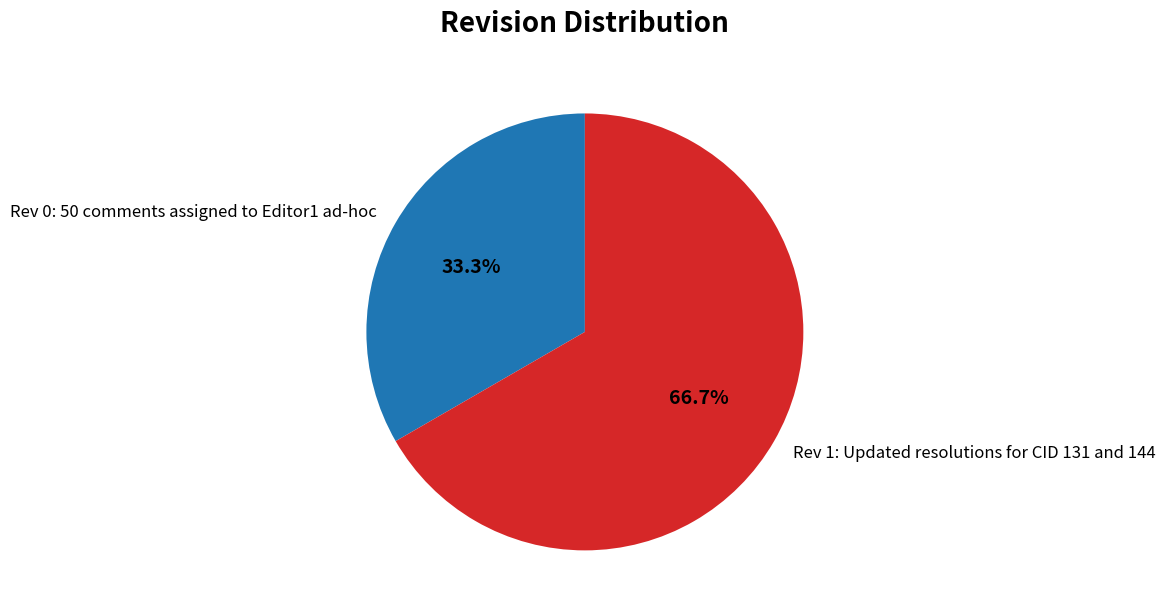

Which has a higher value, Rev 1: Updated resolutions for CID 131 and 144 or Rev 0: 50 comments assigned to Editor1 ad-hoc?

Rev 1: Updated resolutions for CID 131 and 144